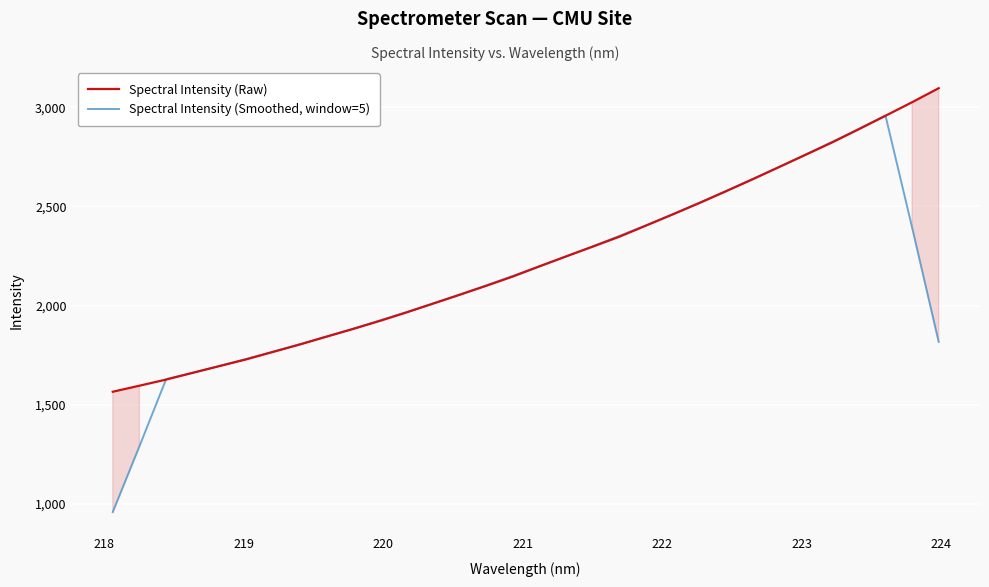

What is the minimum value for Spectral Intensity (Raw)?

1564.7